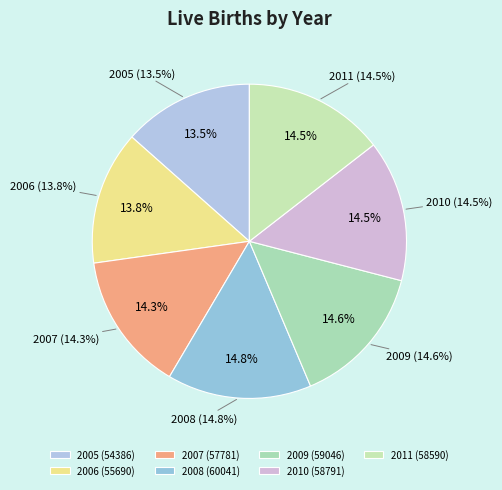

Does 2006 represent more than half of the total?

No